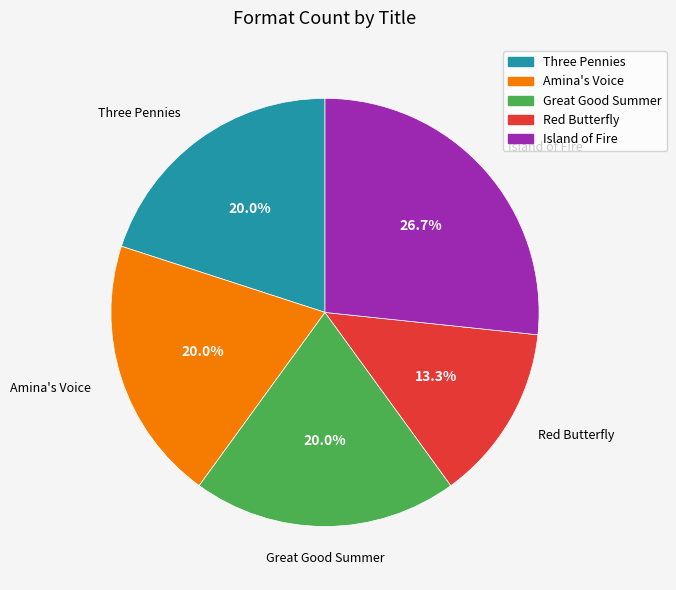

True or false: Three Pennies accounts for 20% of the total.

True